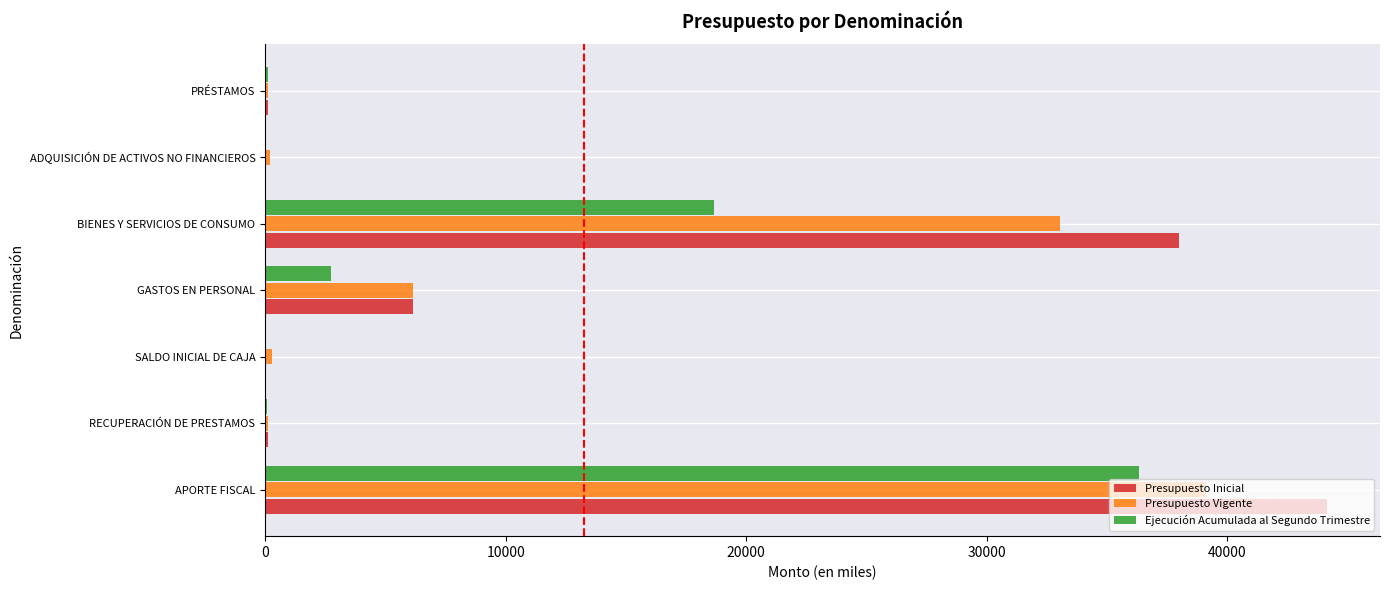

Which series has the largest range (max minus min)?

Presupuesto Inicial